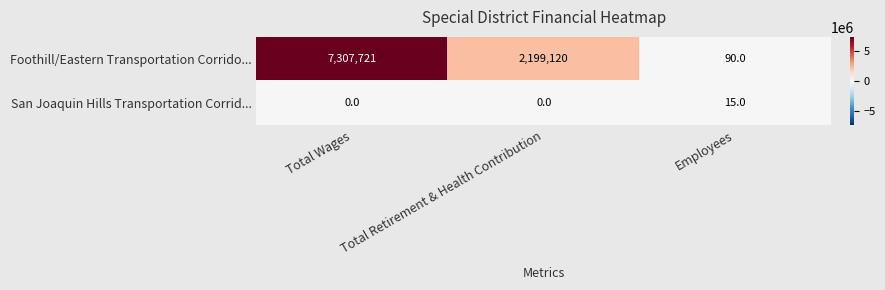

Between Total Retirement & Health Contribution and Employees, which series saw the biggest shift?

Foothill/Eastern Transportation Corrido...